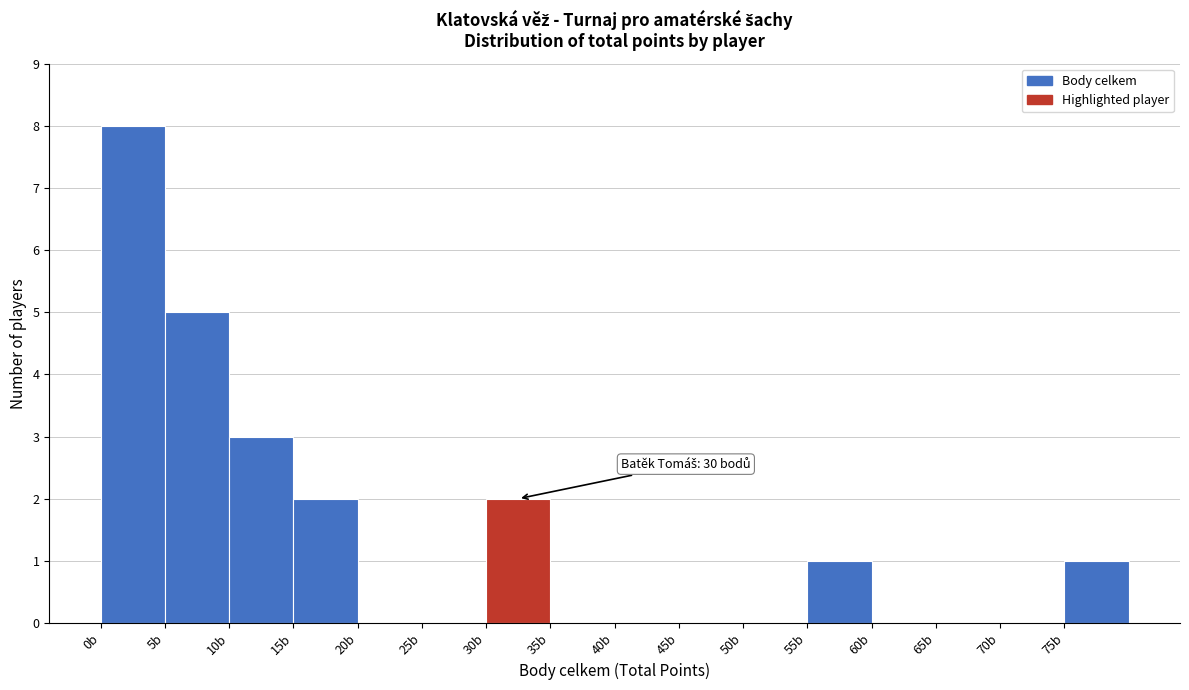

Which range on the x-axis has the tallest bar?

0 to 5